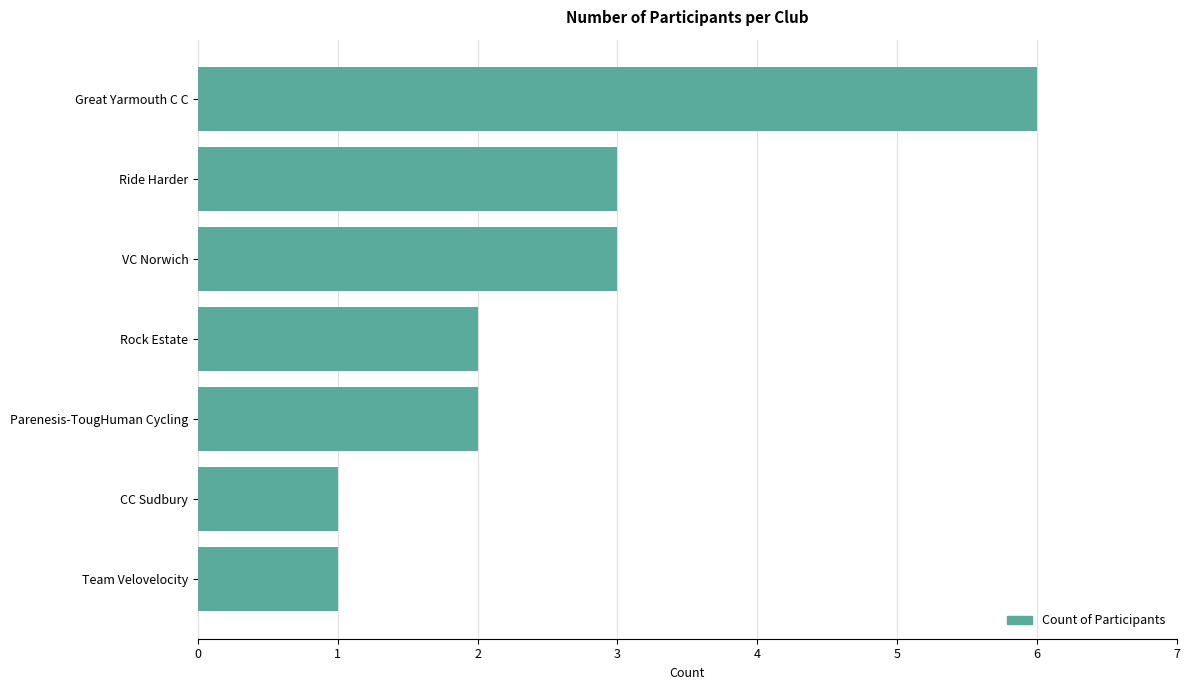

What is the change in value from Great Yarmouth C C to VC Norwich?

-3